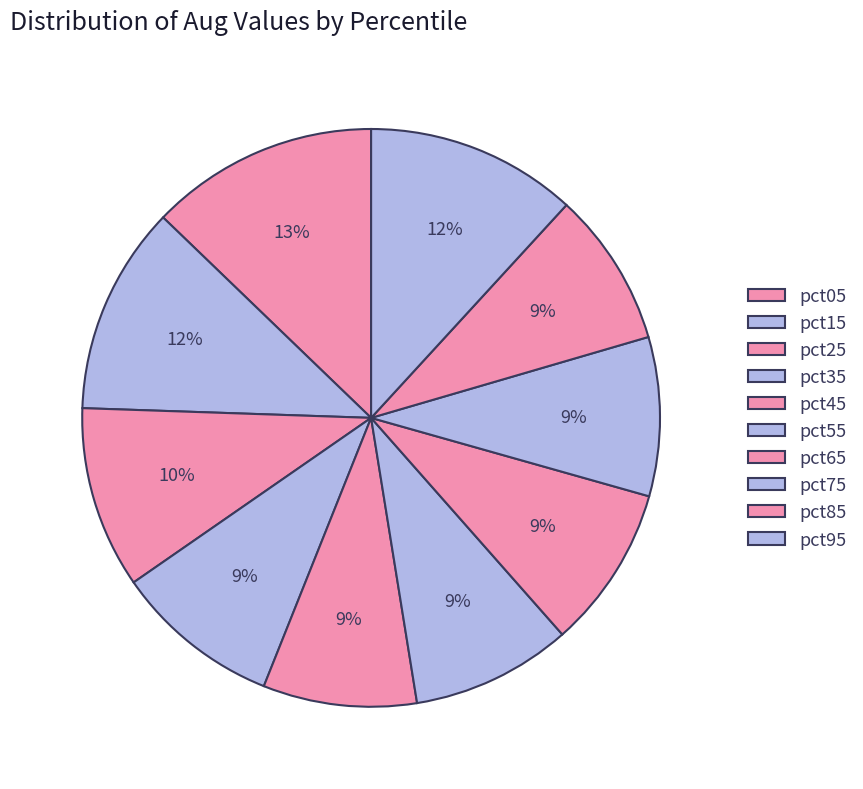

How many segments does this pie chart have?

10